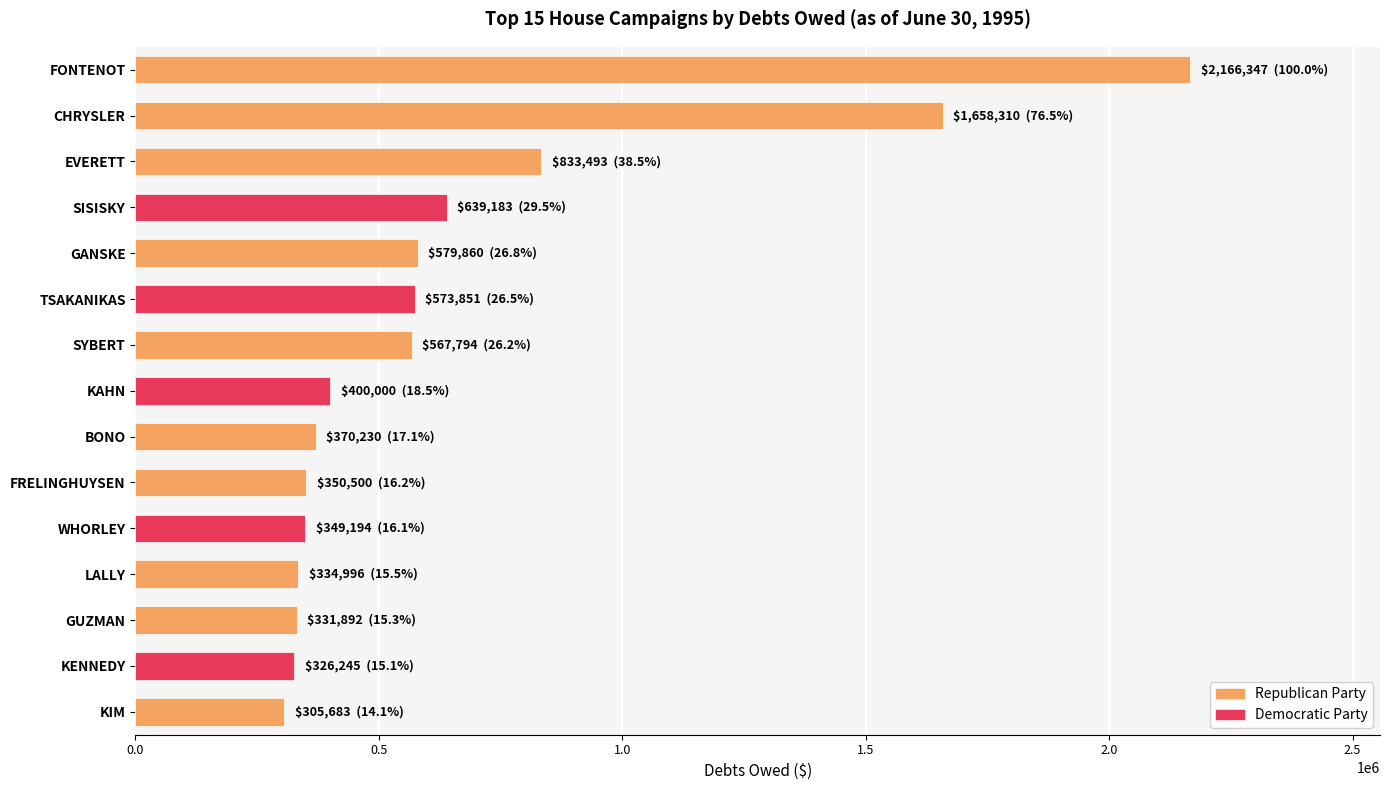

Read the value at FONTENOT.

2166347